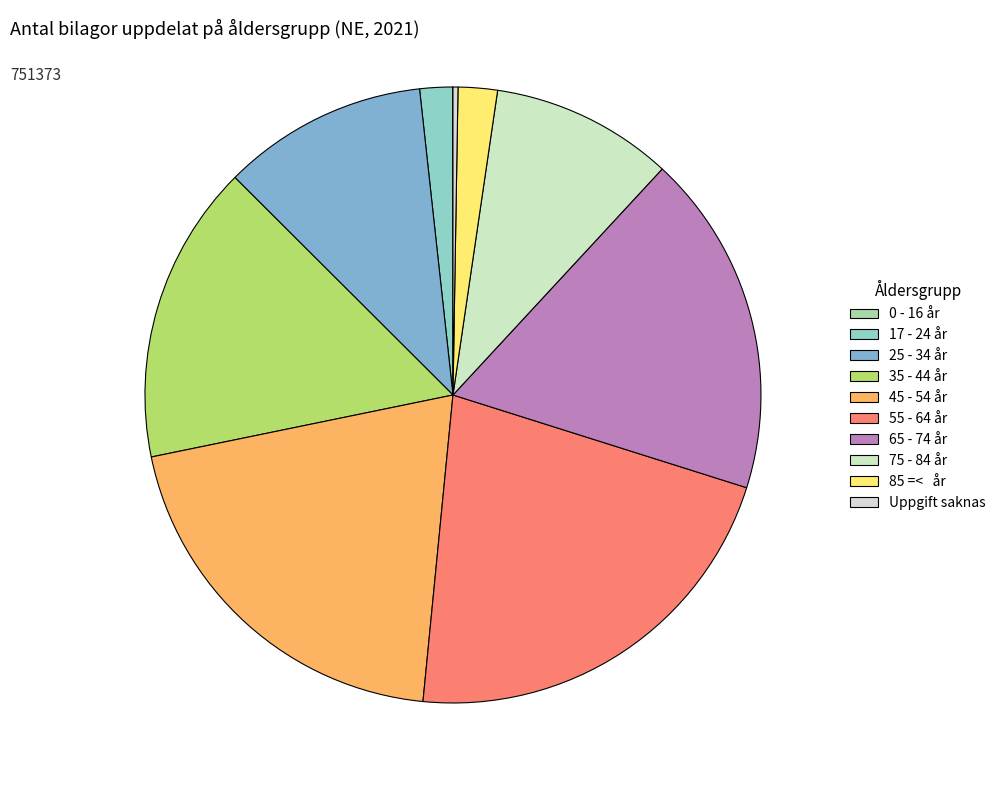

Is the sum of 45 - 54 år and 65 - 74 år greater than half?

No